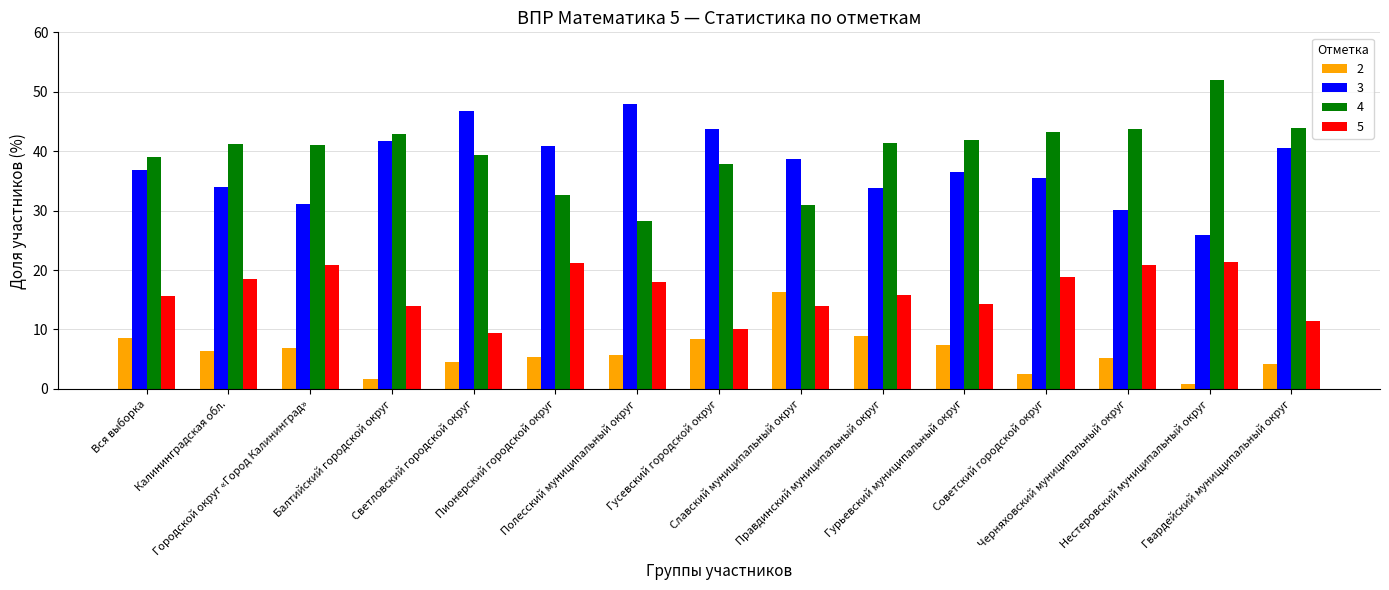

What is the lowest value of the 2 series?

0.8